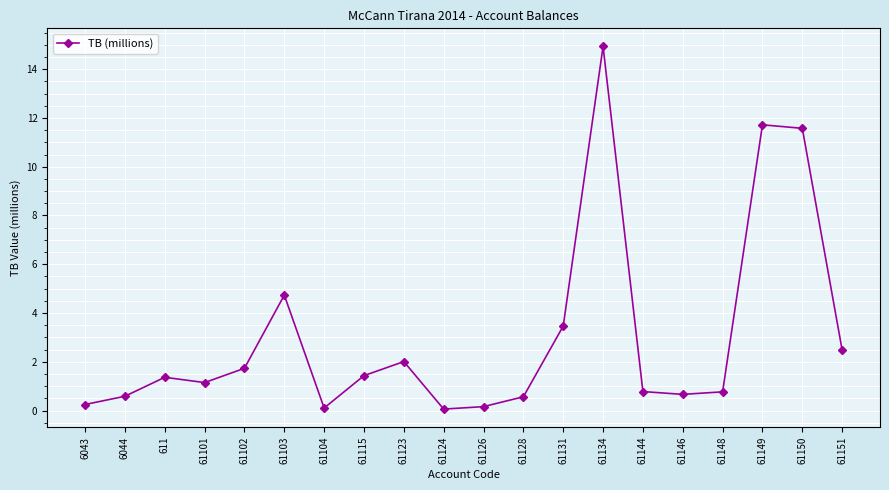

Count the number of categories in the chart.

20